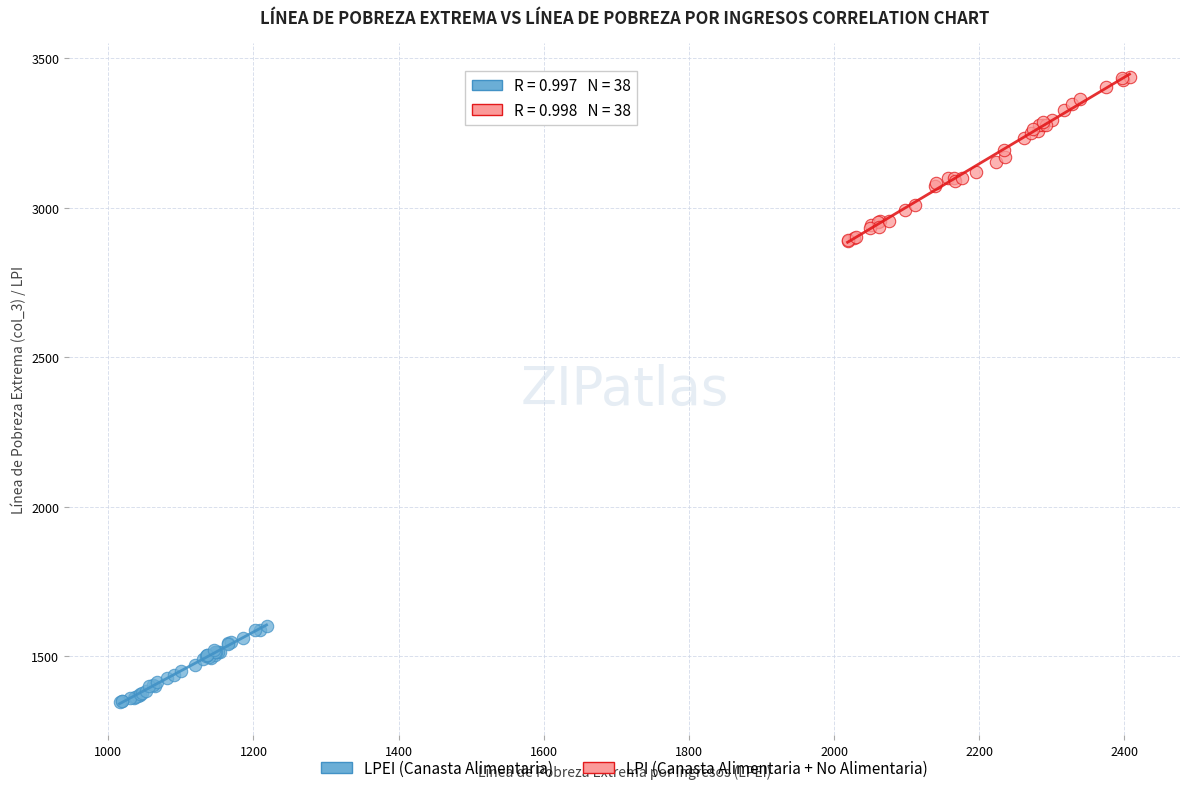

Which series contains the lowest Y value?

LPEI (Canasta Alimentaria)